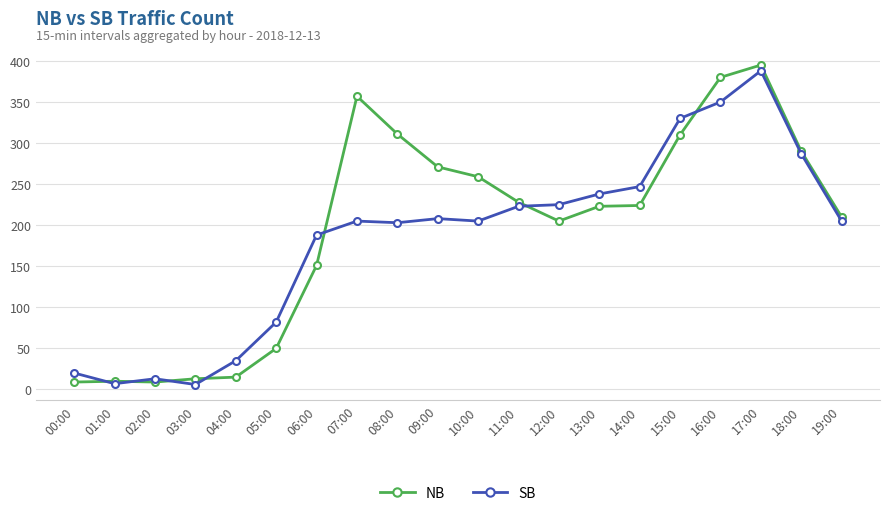

Which series has the largest range (max minus min)?

NB